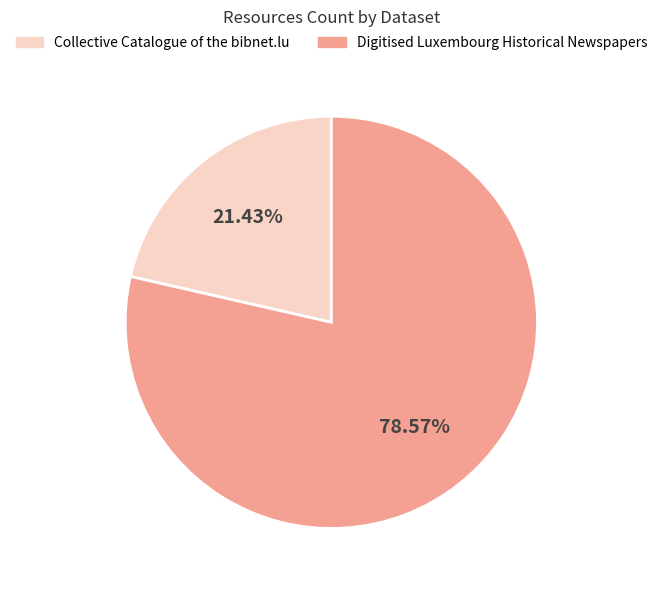

What is the largest slice in the pie chart?

Digitised Luxembourg Historical Newspapers